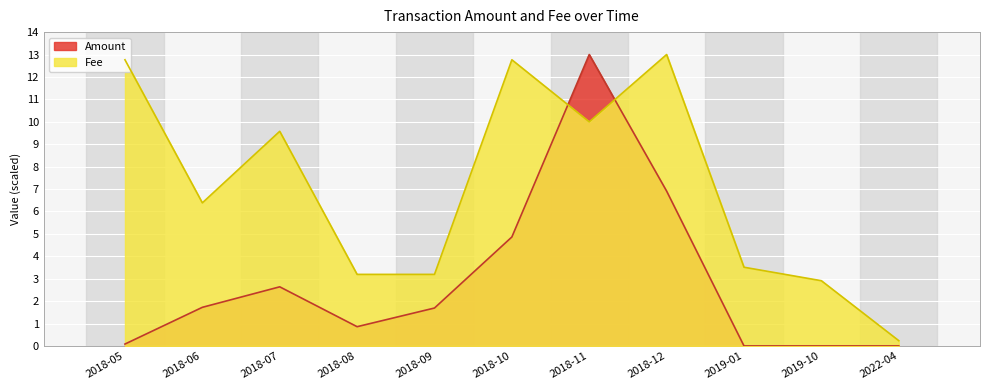

True or false: Amount has a value of 0.1 at 2018-05.

True